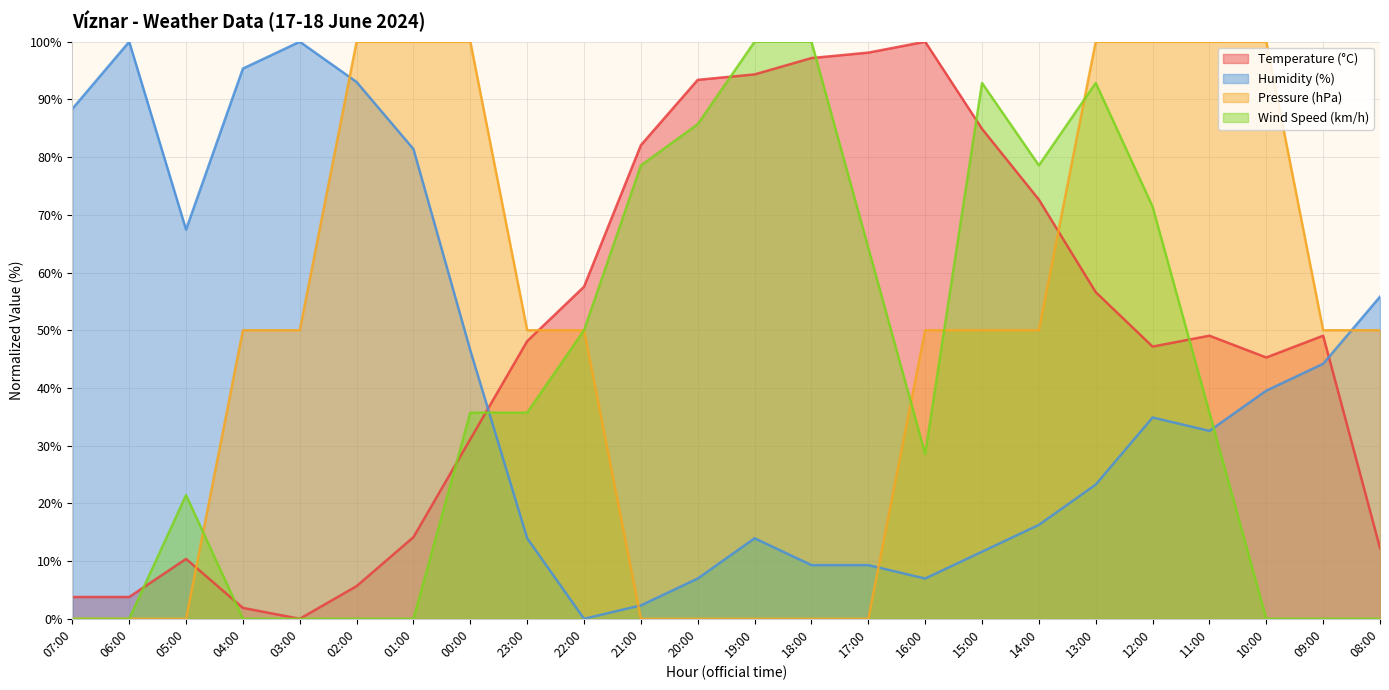

True or false: Pressure (hPa) has more than 1 points higher than both neighbors.

False